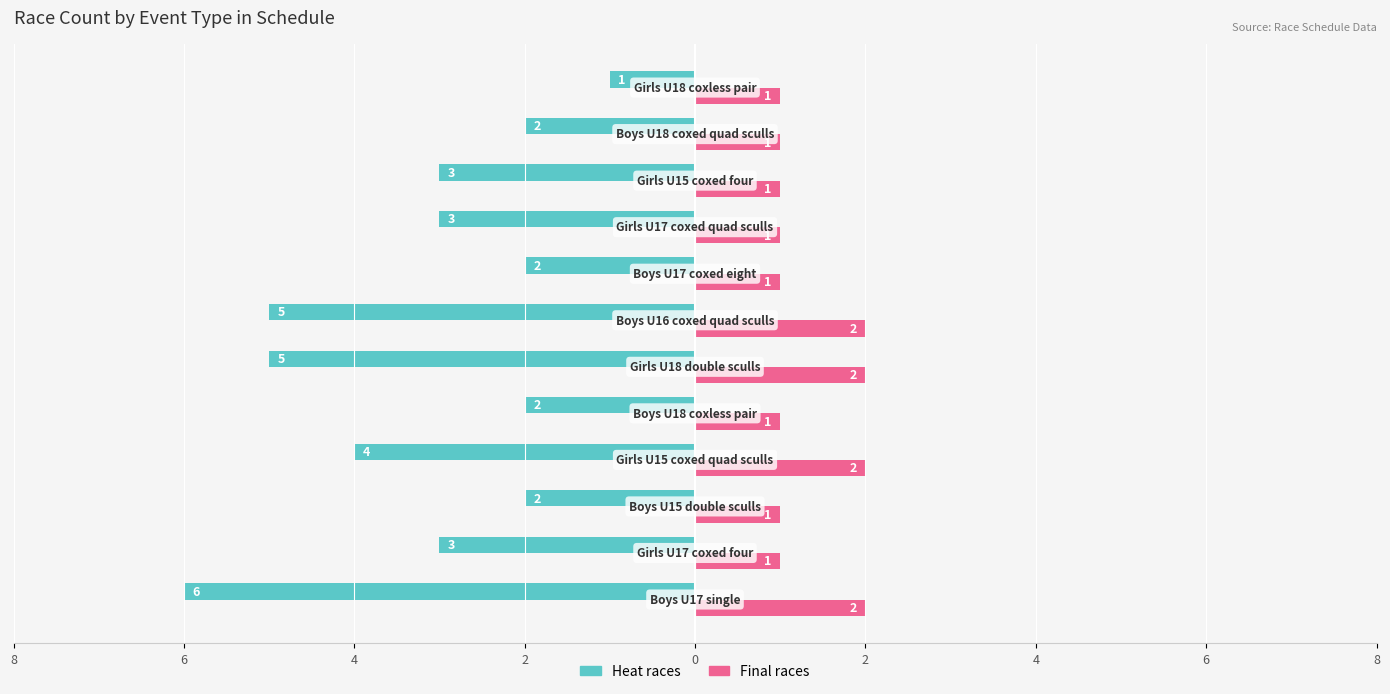

What is the difference between the maximum and minimum values in the Final races series?

1